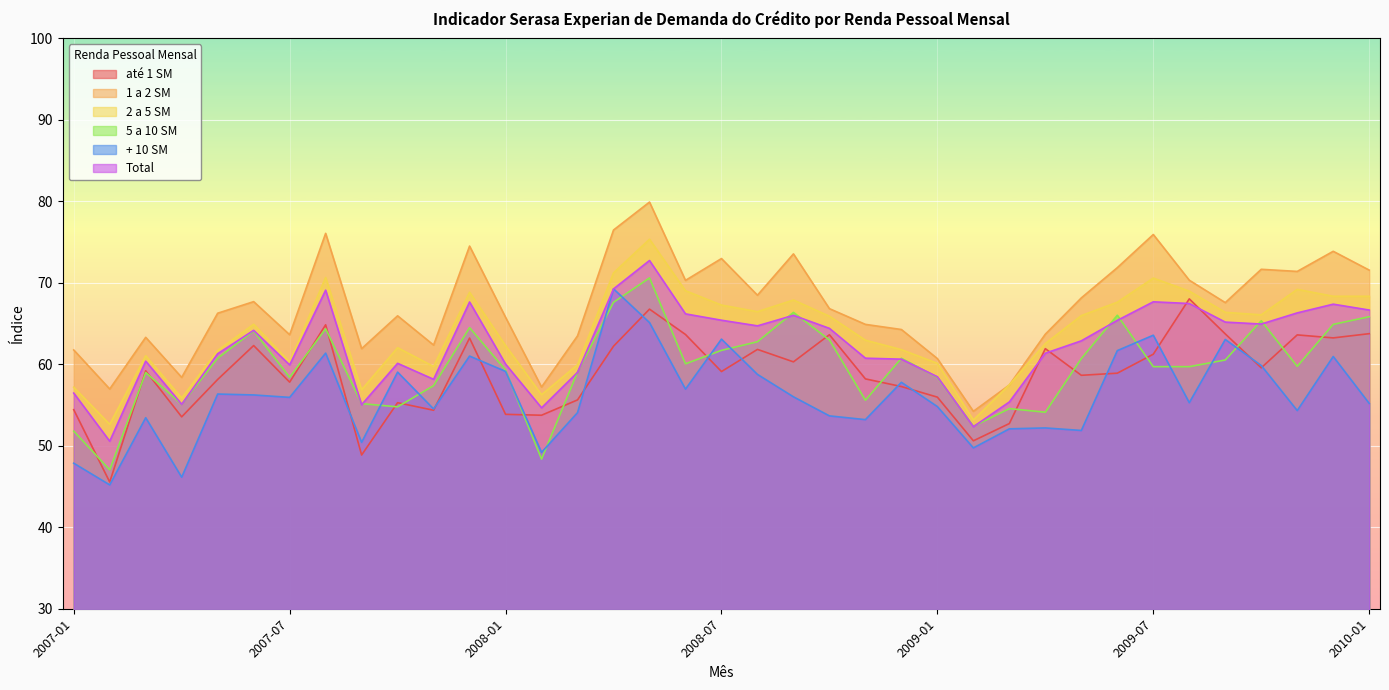

Rank the series by their maximum value, from highest to lowest.

1 a 2 SM, 2 a 5 SM, Total, 5 a 10 SM, + 10 SM, até 1 SM